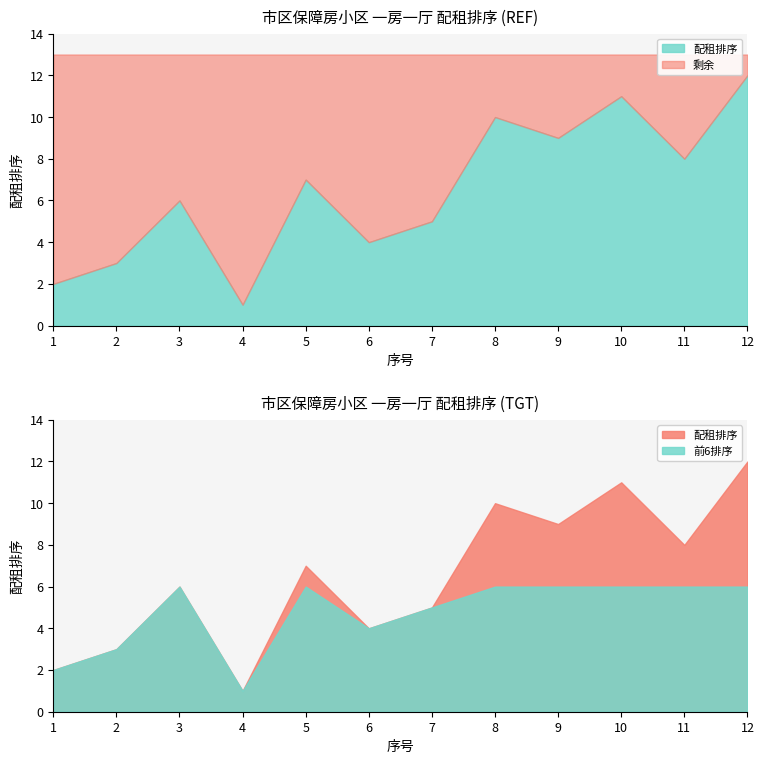

What is the minimum value shown in the chart?

1